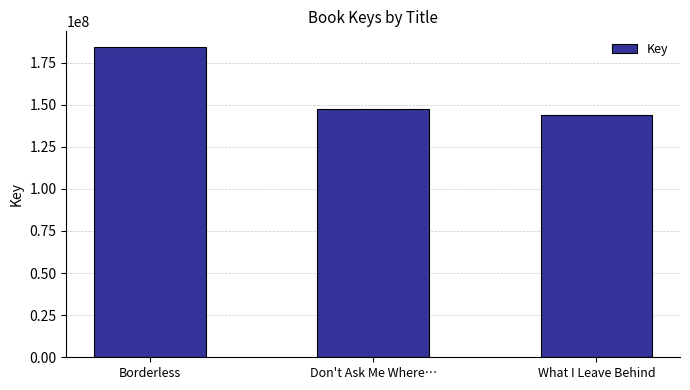

What is the approximate value at Don't Ask Me Where…?

147624852